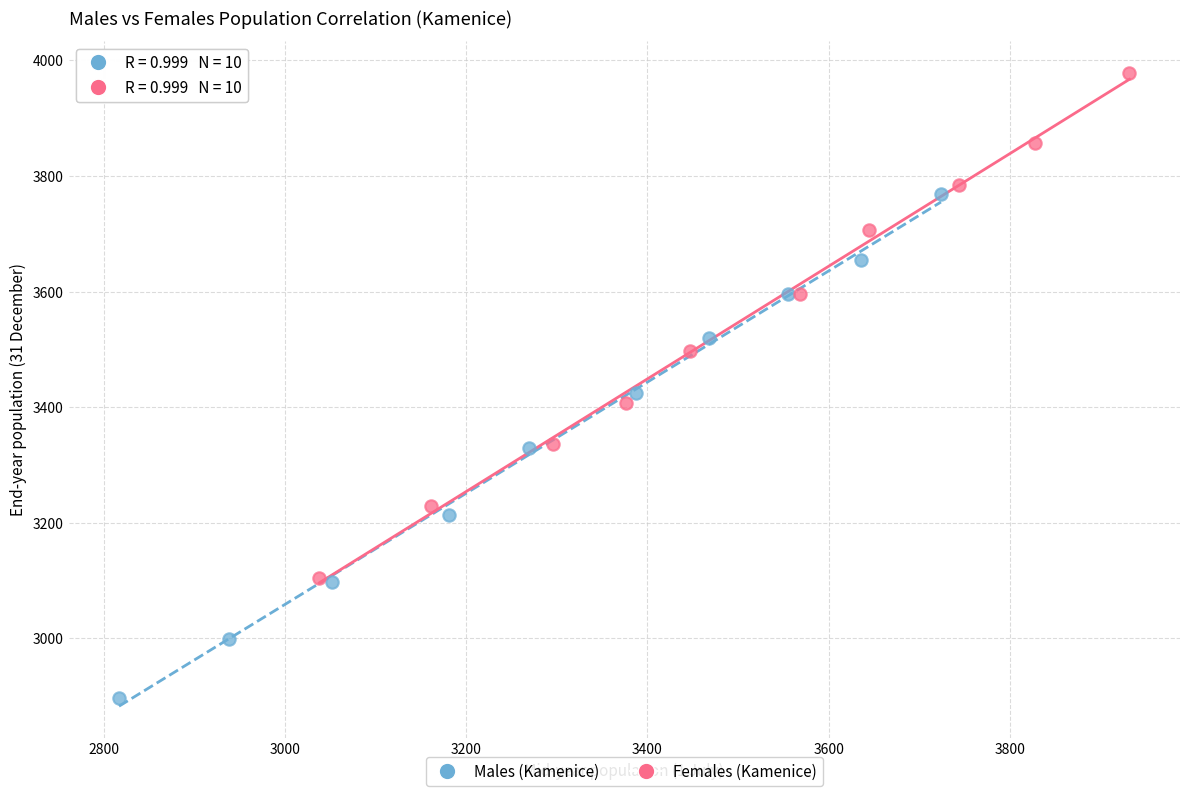

Which series reaches the maximum Y coordinate?

Females (Kamenice)